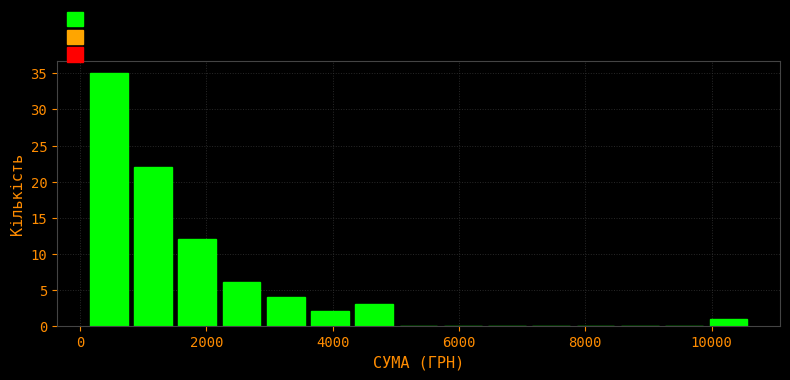

Around what value on the x-axis is the tallest bar? Give the approximate position of its centre, as read against the axis.

400